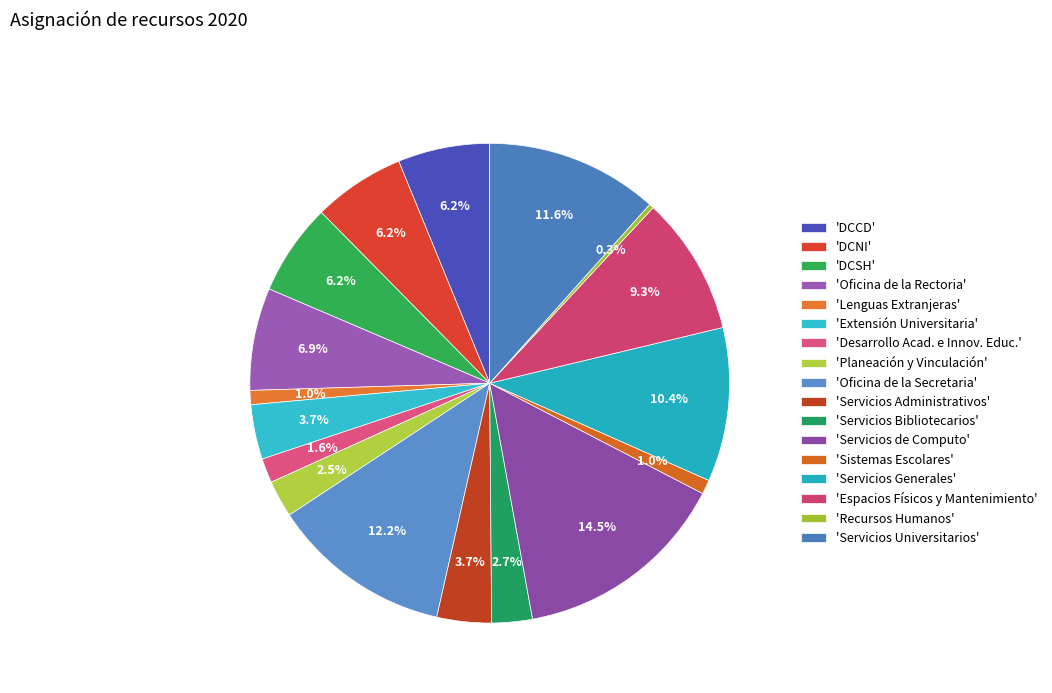

Which category has the smallest portion of the pie?

'Recursos Humanos'